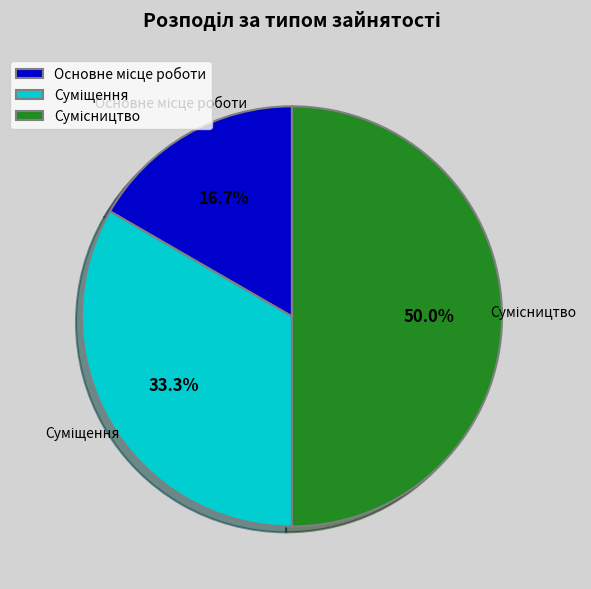

To the nearest percent, what is the difference between the largest and smallest slice percentages?

33%